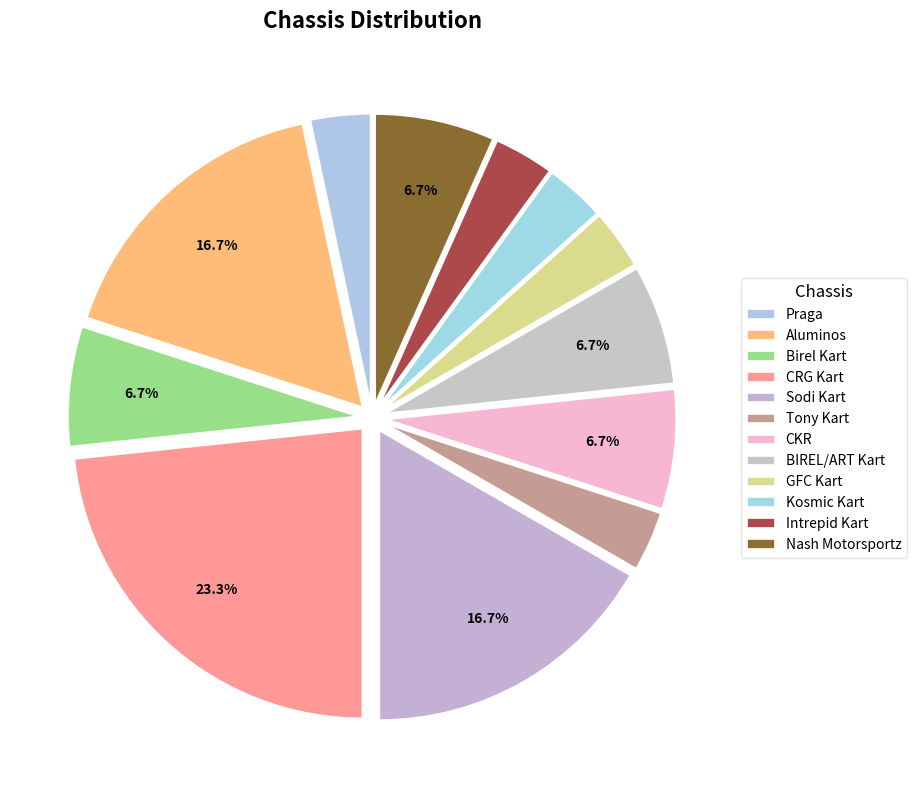

What is the smallest slice in the pie chart?

Praga